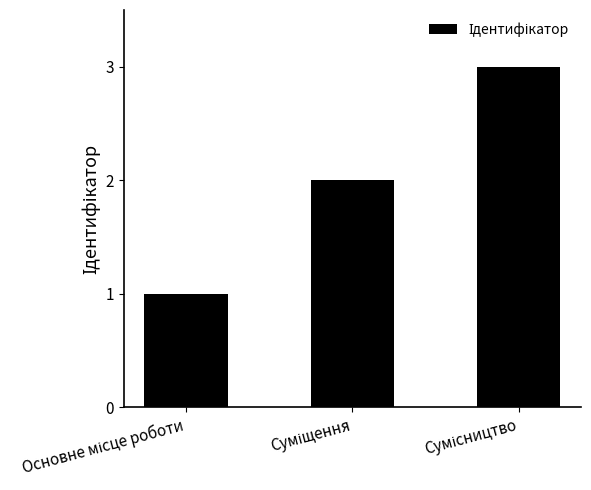

What is the greatest value displayed?

3